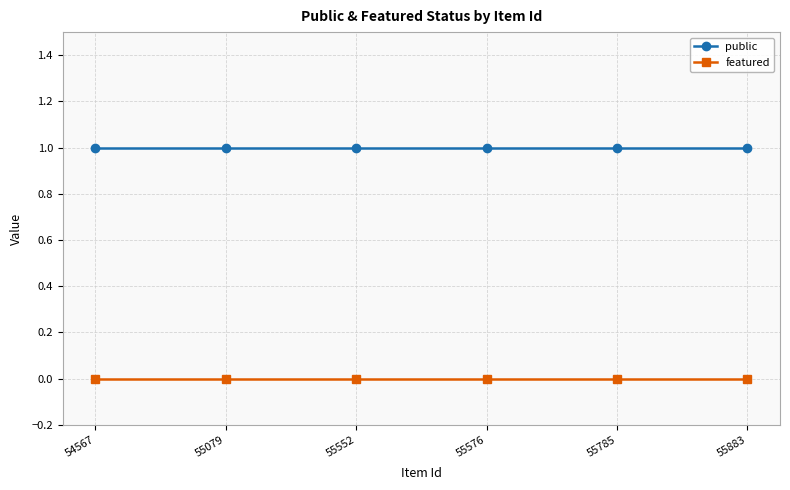

Which series has the largest total across all categories?

public